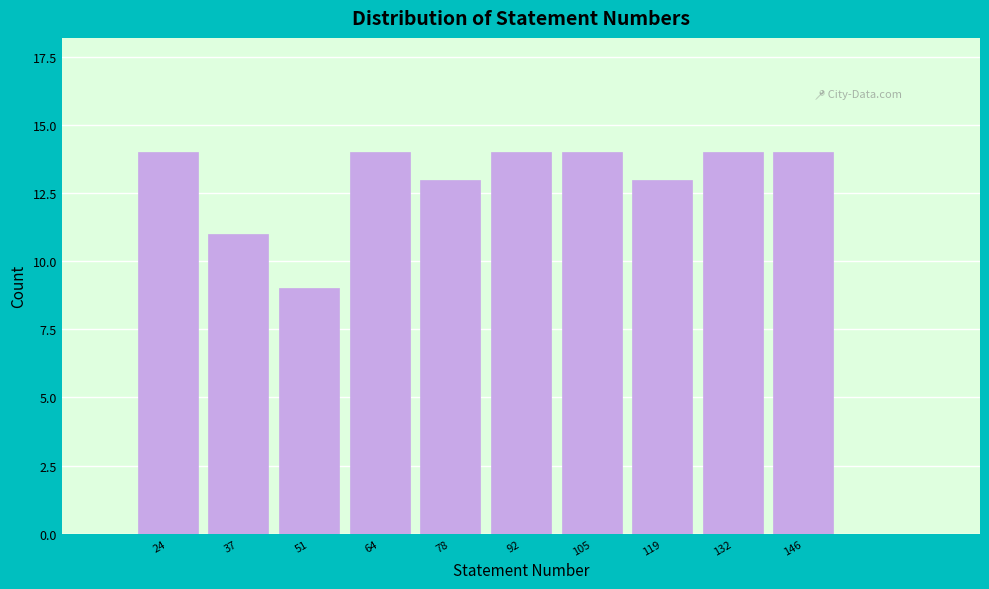

Reading left to right, what are all the values shown in this chart?

24=14	37=11	51=9	64=14	78=13	92=14	105=14	119=13	132=14	146=14